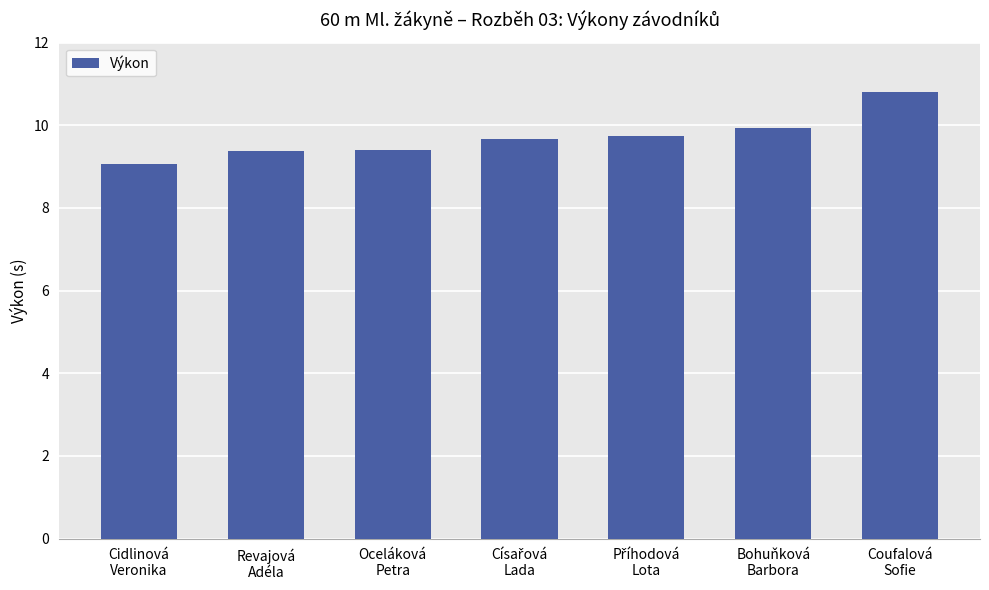

What is the greatest value displayed?

10.8